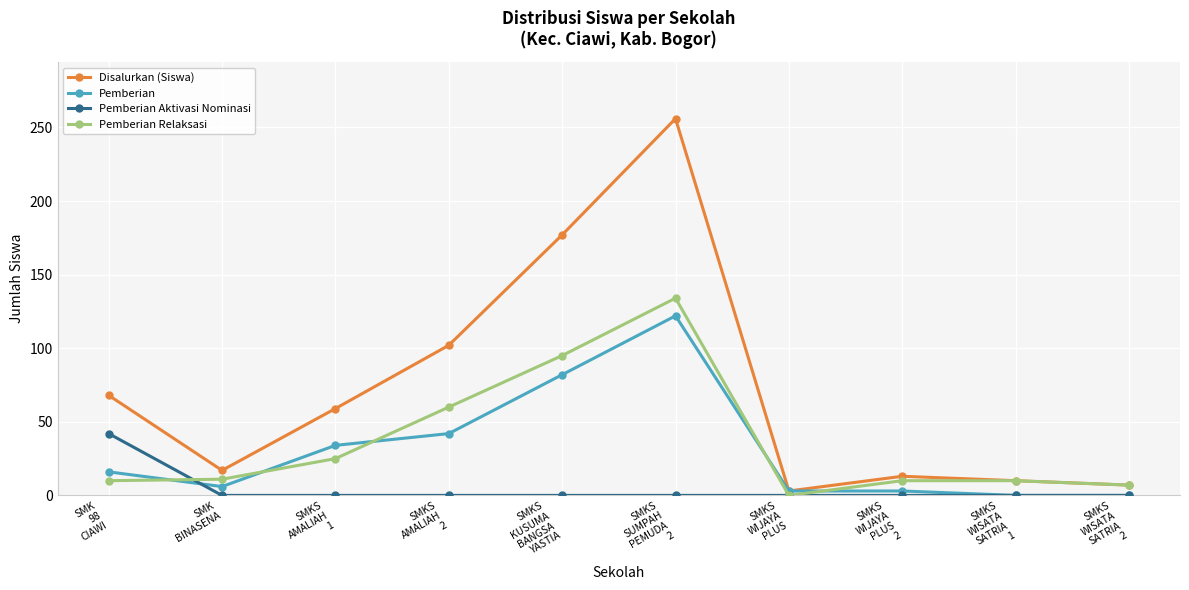

How many interior local peaks does the Disalurkan (Siswa) series have?

2